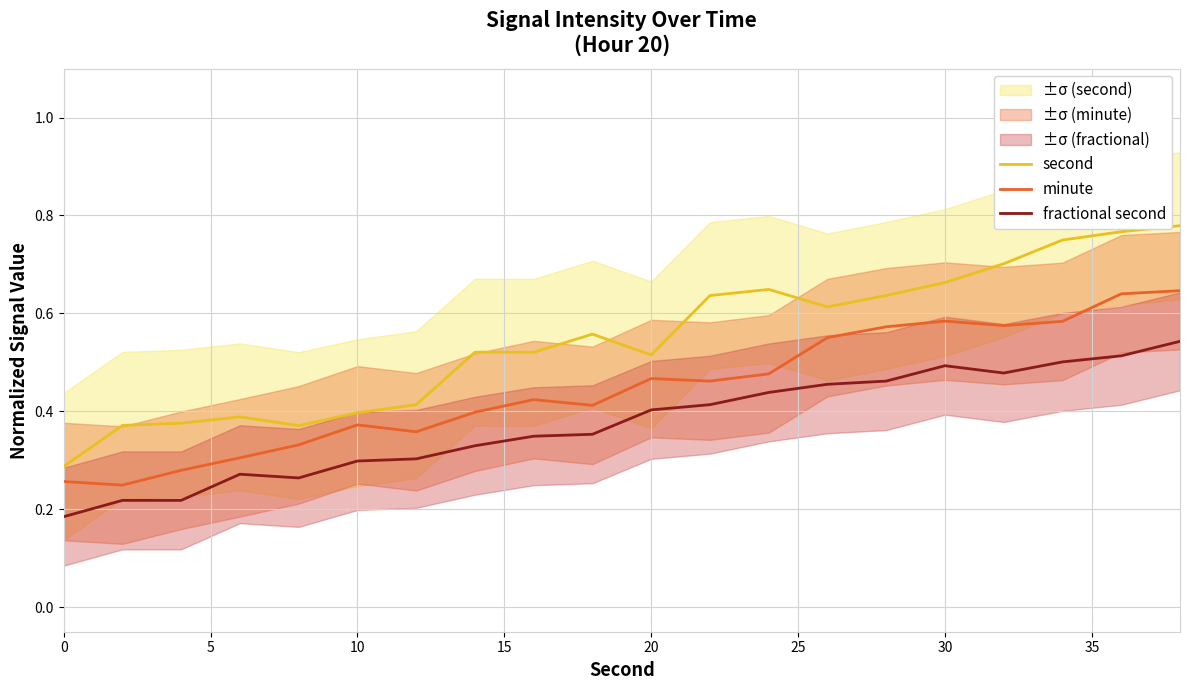

True or false: minute and second intersect in this chart.

False